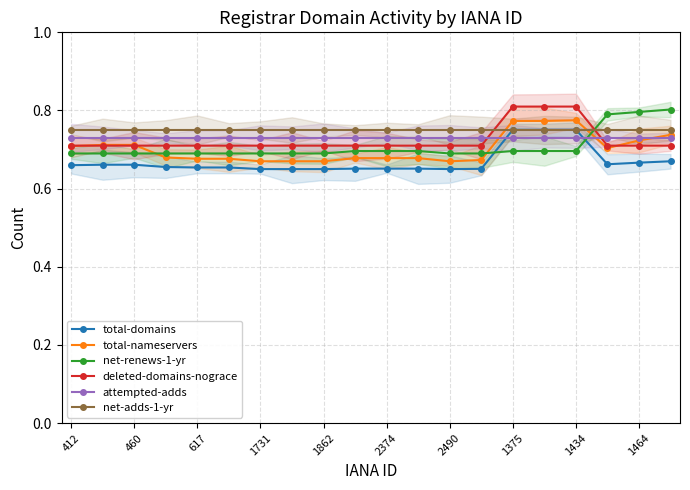

True or false: total-domains and deleted-domains-nograce intersect in this chart.

False